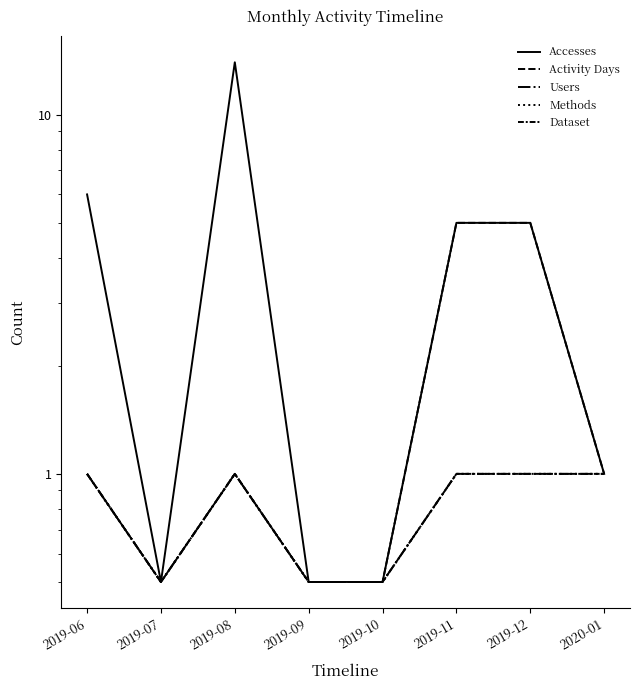

Which series has the widest spread of values?

Accesses